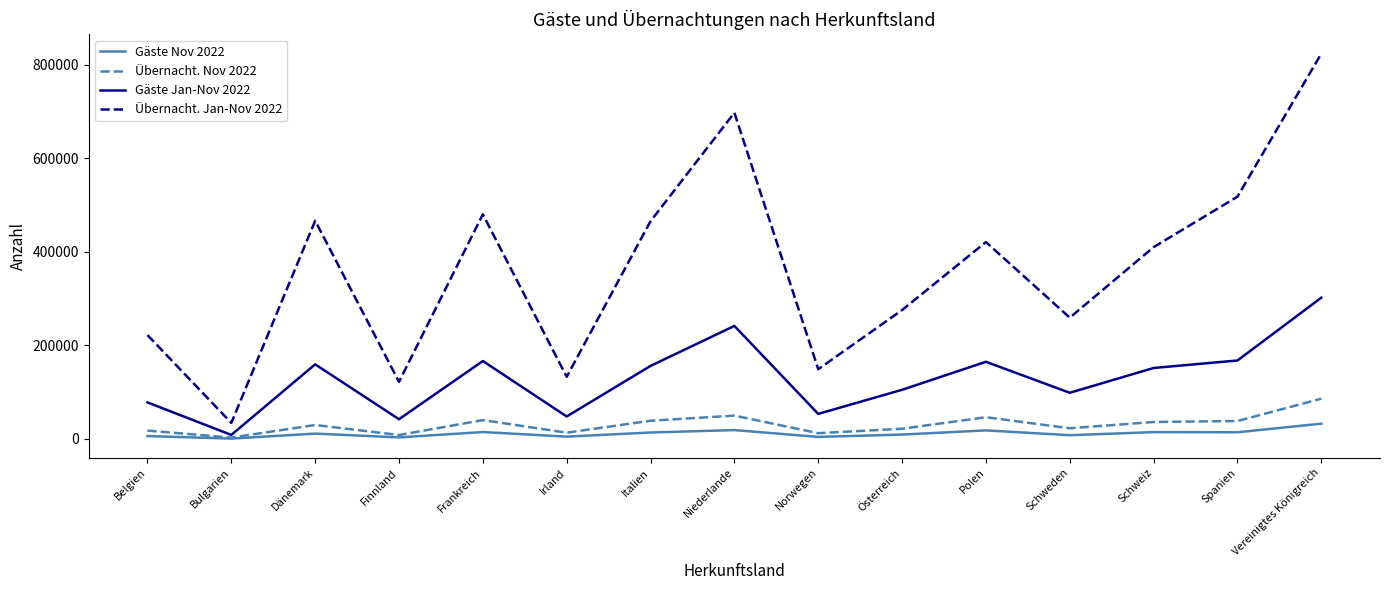

Which label corresponds to the largest value in the chart?

Vereinigtes Königreich